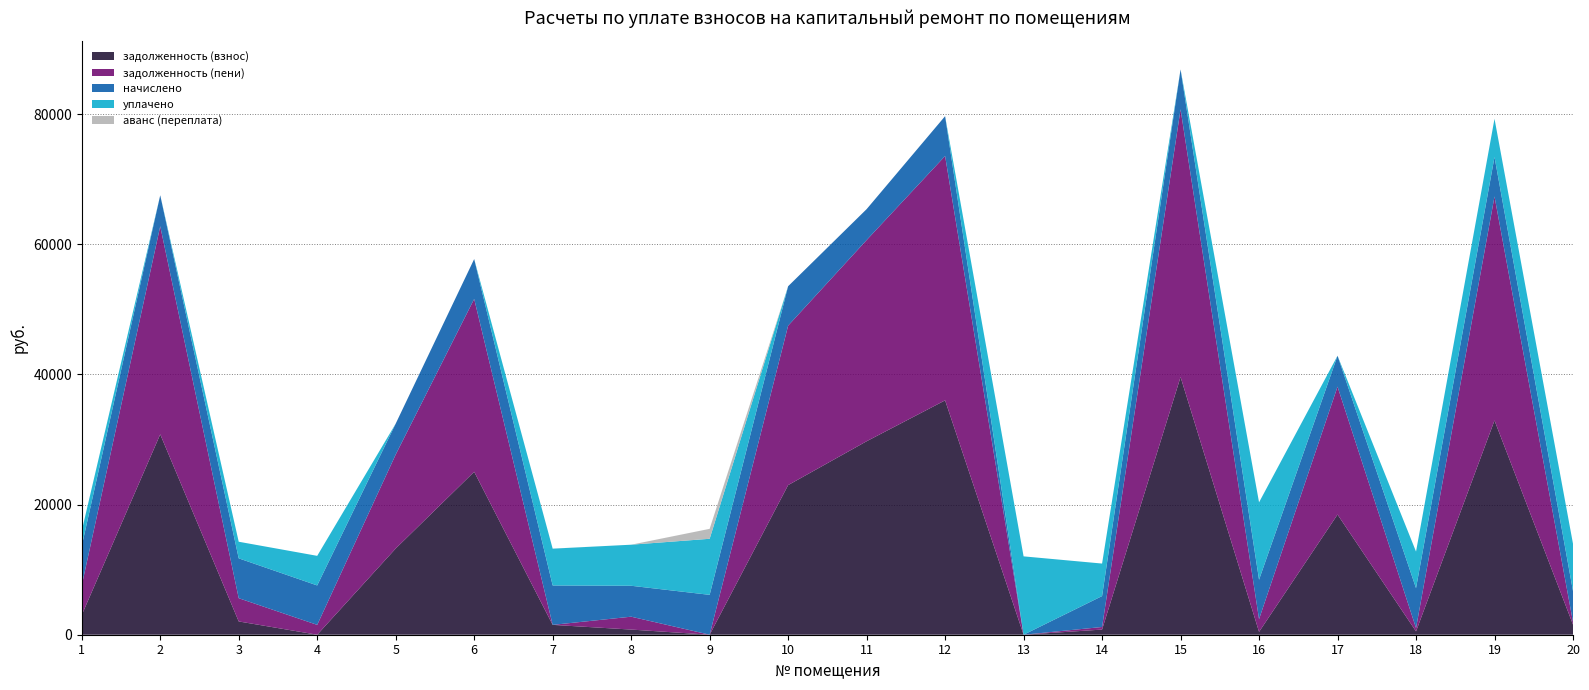

What are all the series names shown in the legend?

задолженность (взнос), задолженность (пени), начислено, уплачено, аванс (переплата)